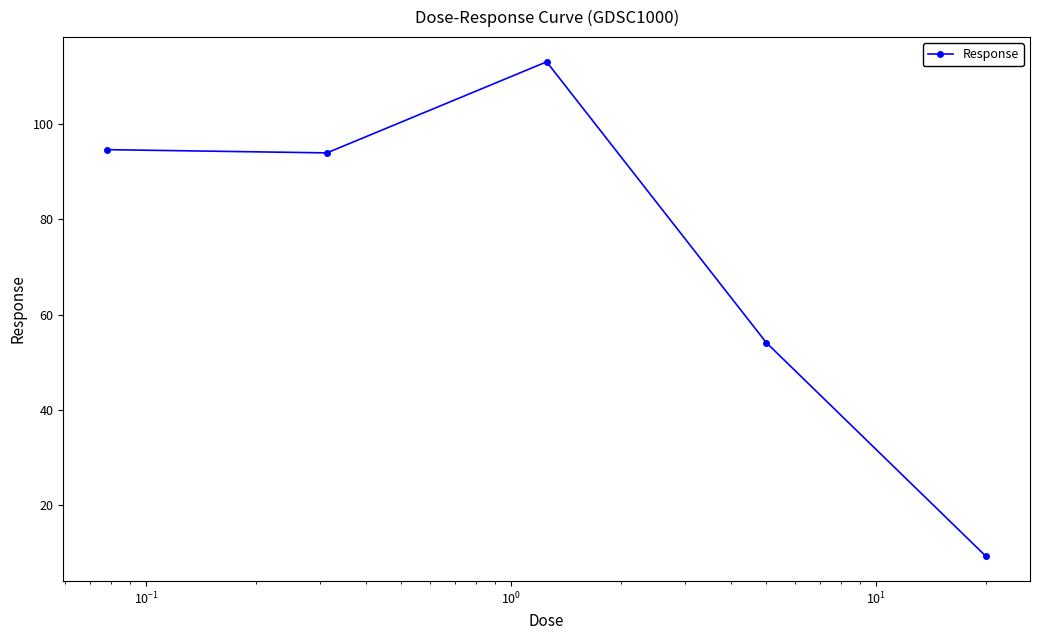

How many interior local peaks (higher than both neighbors) does the data have?

1